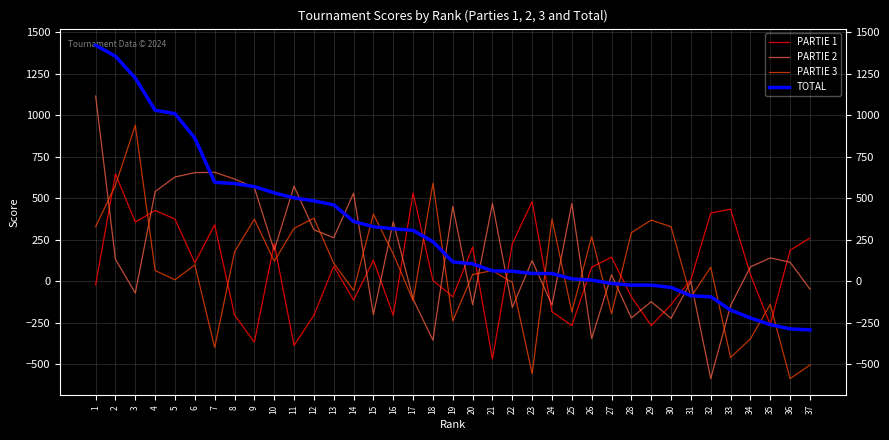

Where is the first local minimum for PARTIE 3?

5